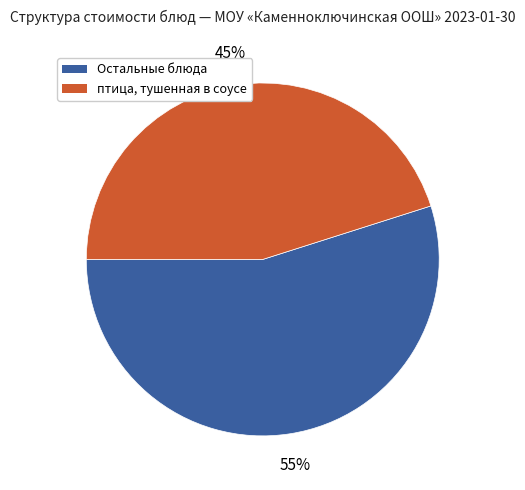

Does any single category account for the majority?

Yes